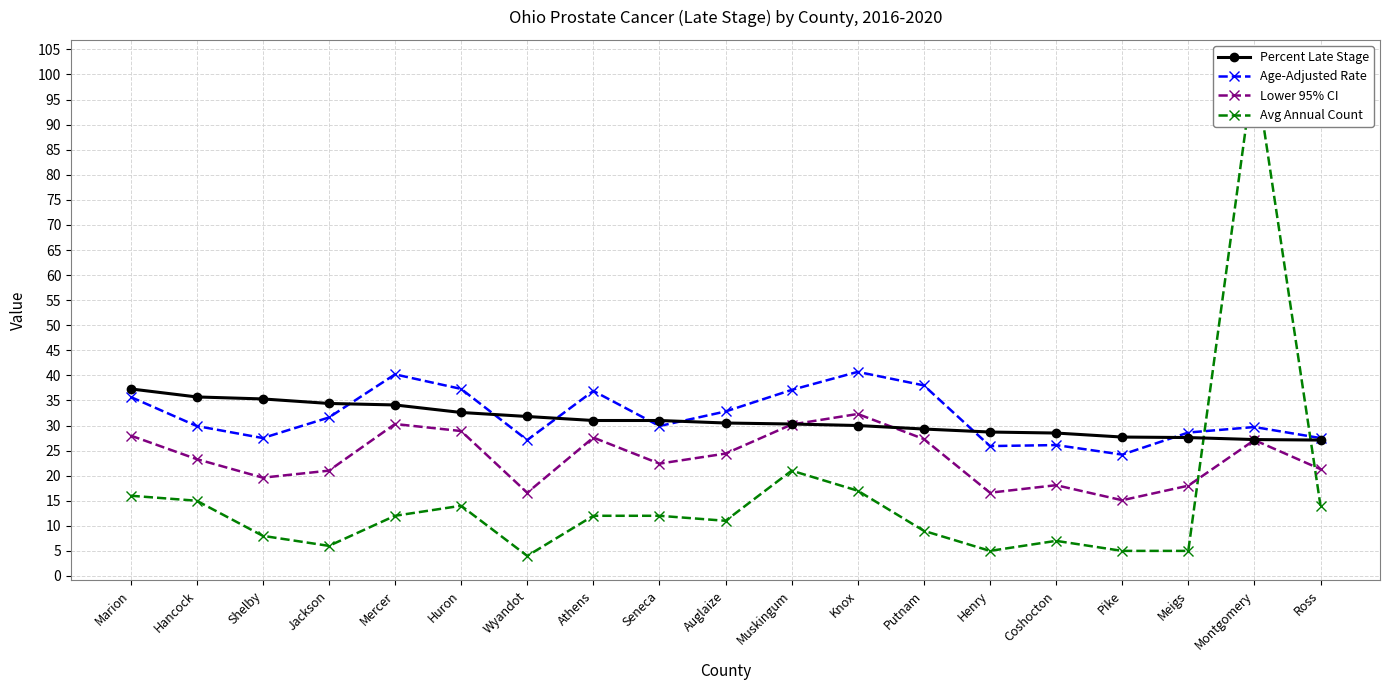

What value does the Lower 95% CI series have at Hancock?

23.3